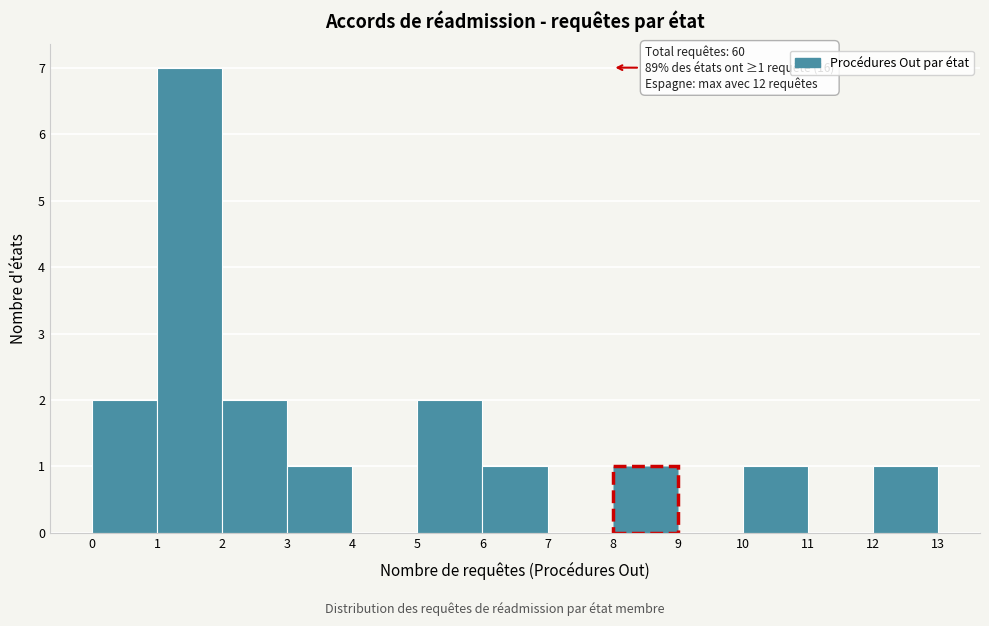

Over which range of the x-axis is the bar tallest?

1 to 2